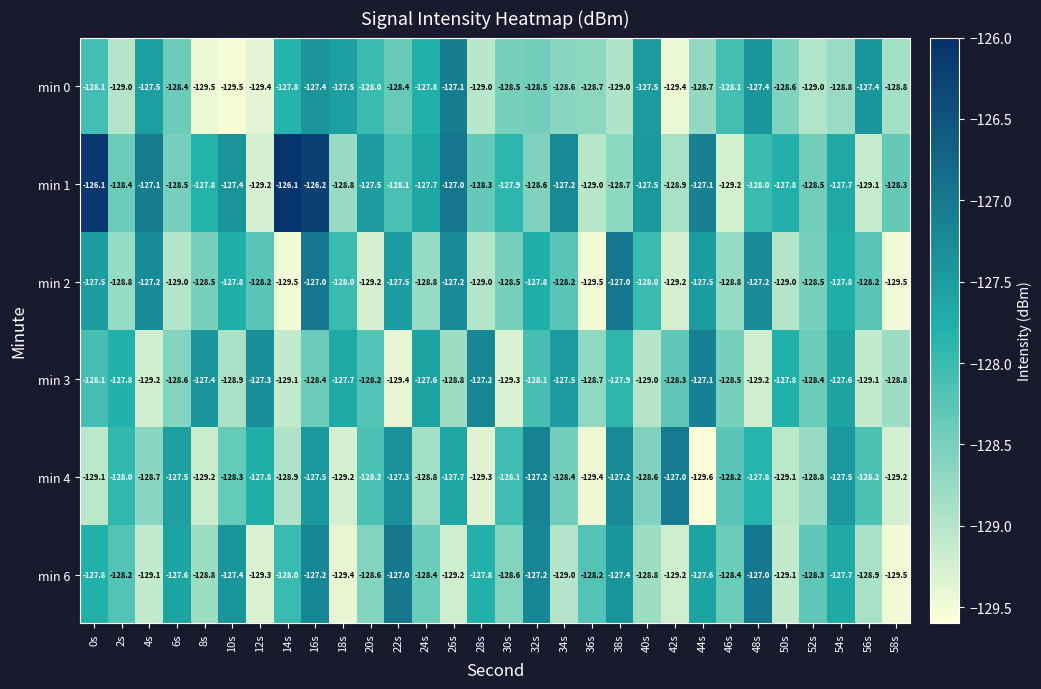

True or false: min 2 has a value of -128.2 at 12s.

True